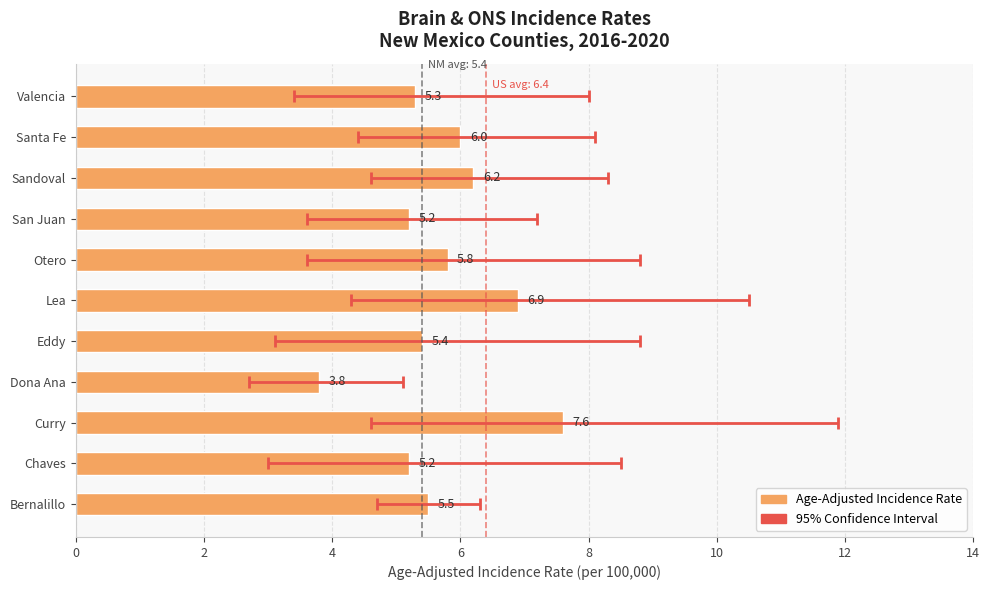

What is the difference between the maximum and minimum values?

3.8